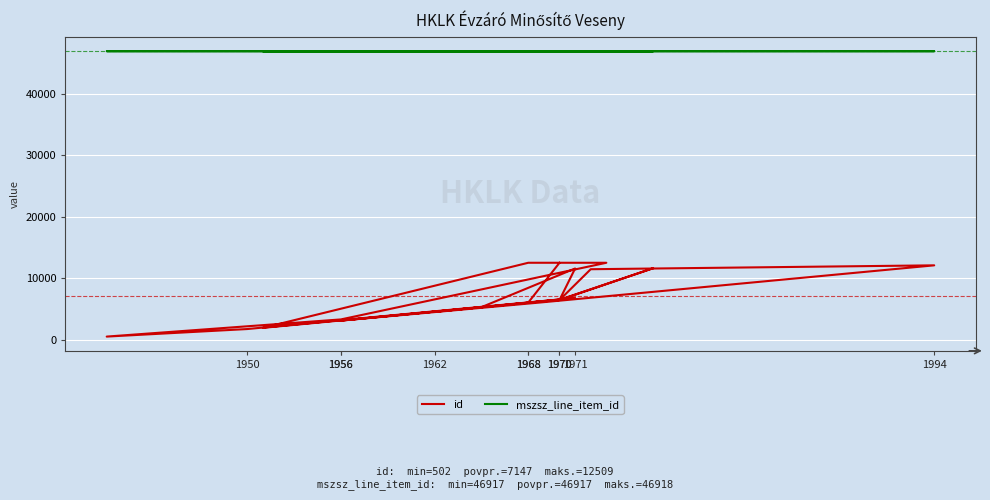

Which series changed the most between 1962 and 1956?

id